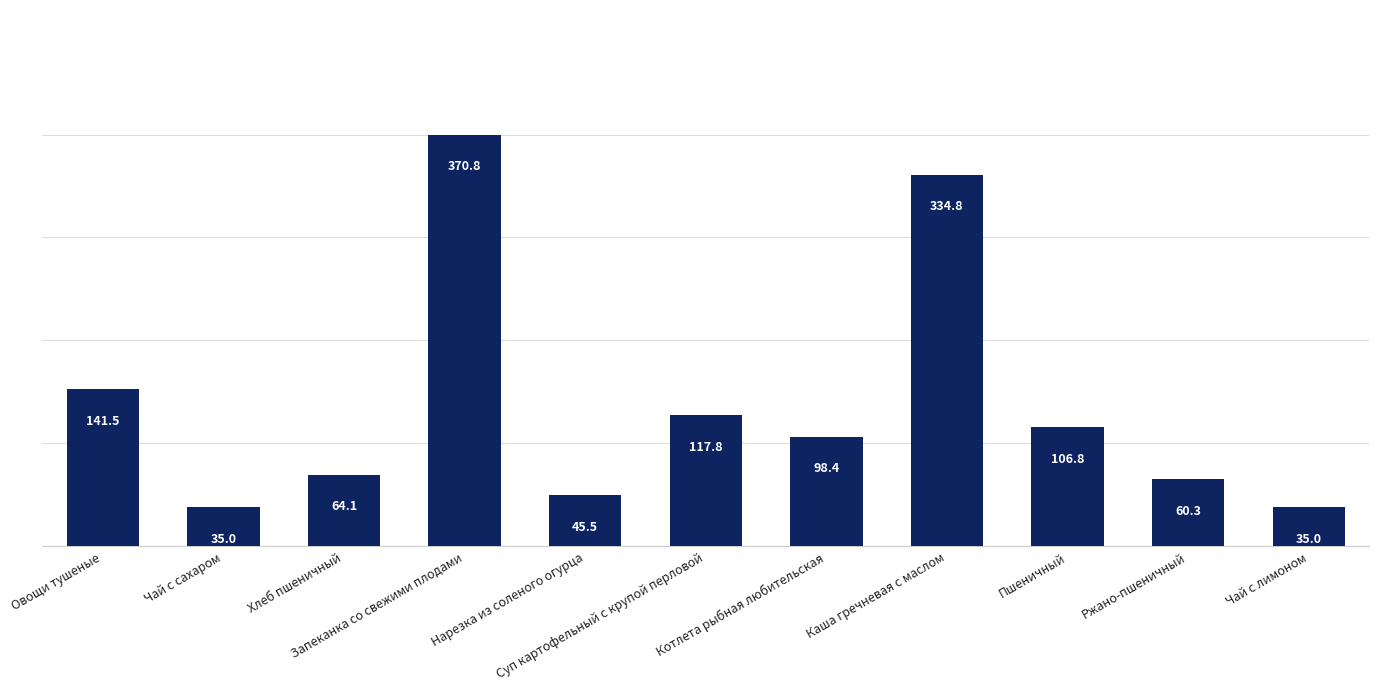

Which category has the highest value across all series?

Запеканка со свежими плодами